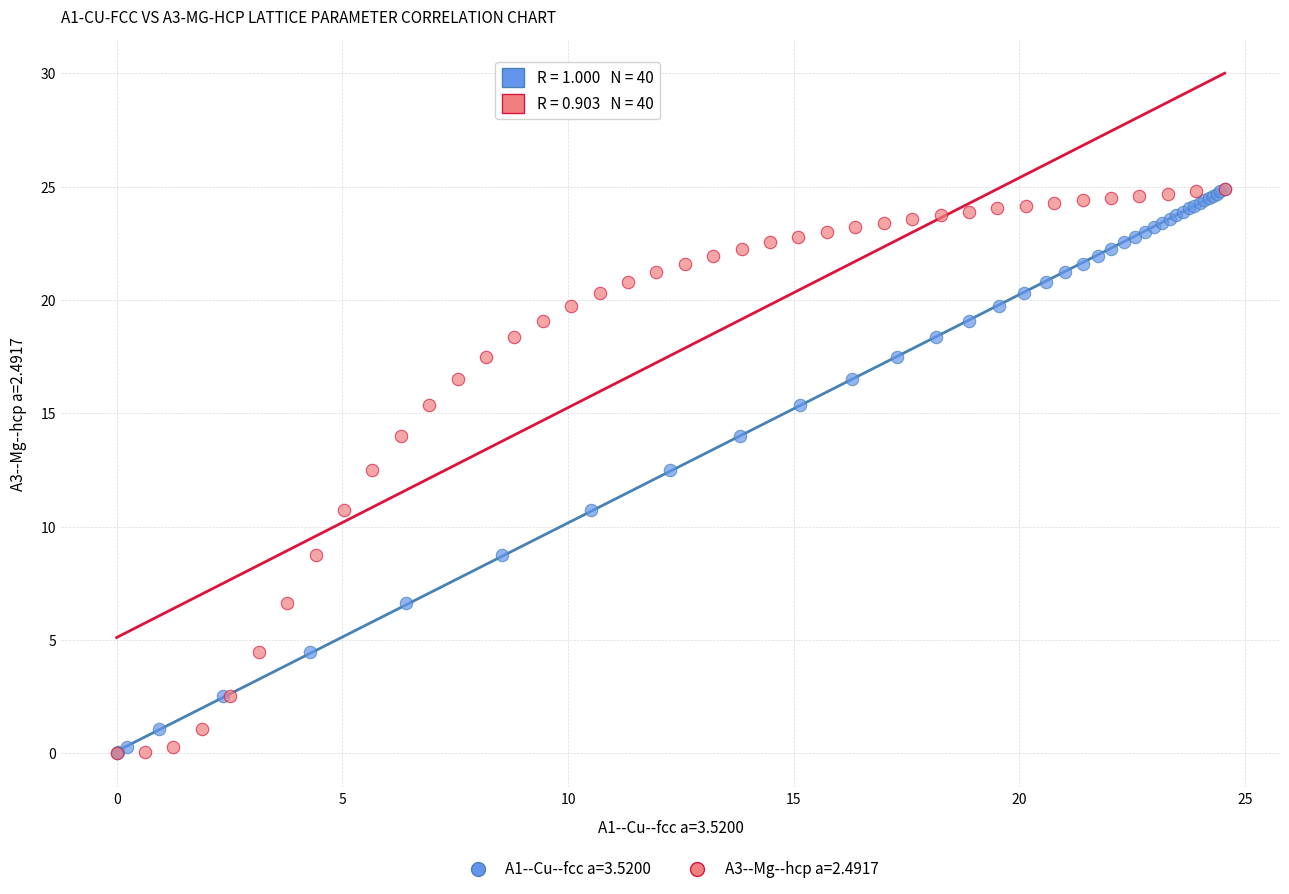

What are all the series names shown in the legend?

A1--Cu--fcc a=3.5200, A3--Mg--hcp a=2.4917